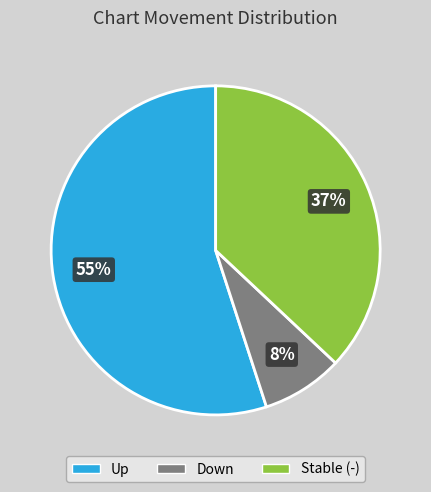

Is there a majority slice in this chart?

Yes